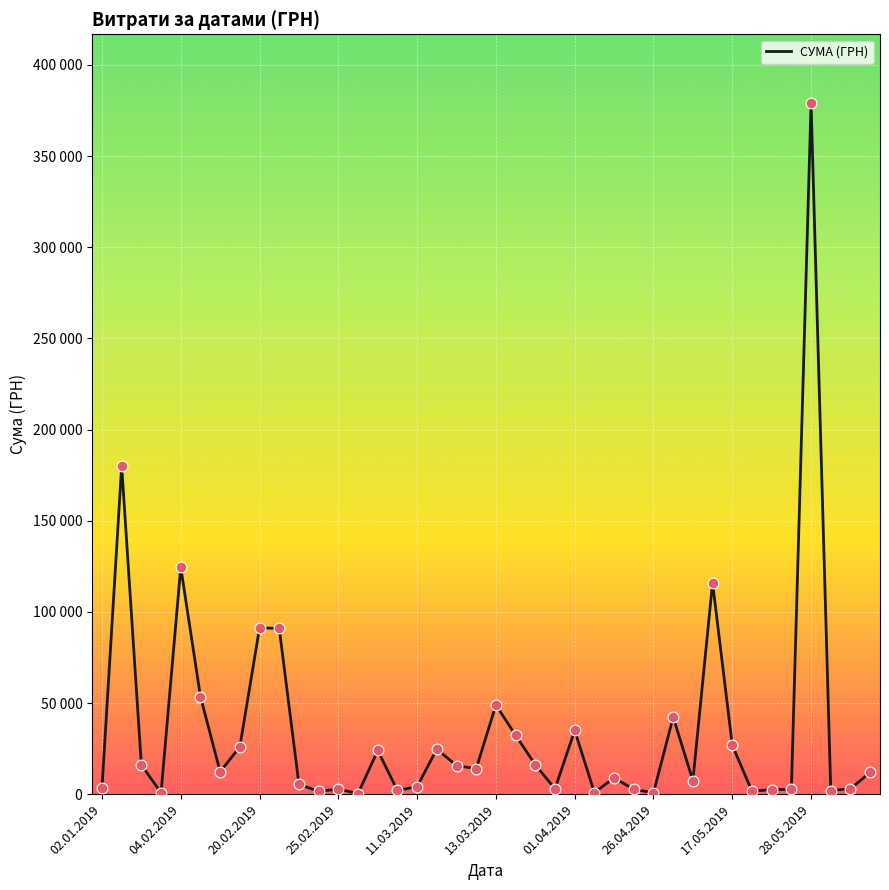

Does the chart have visible grid lines?

Yes